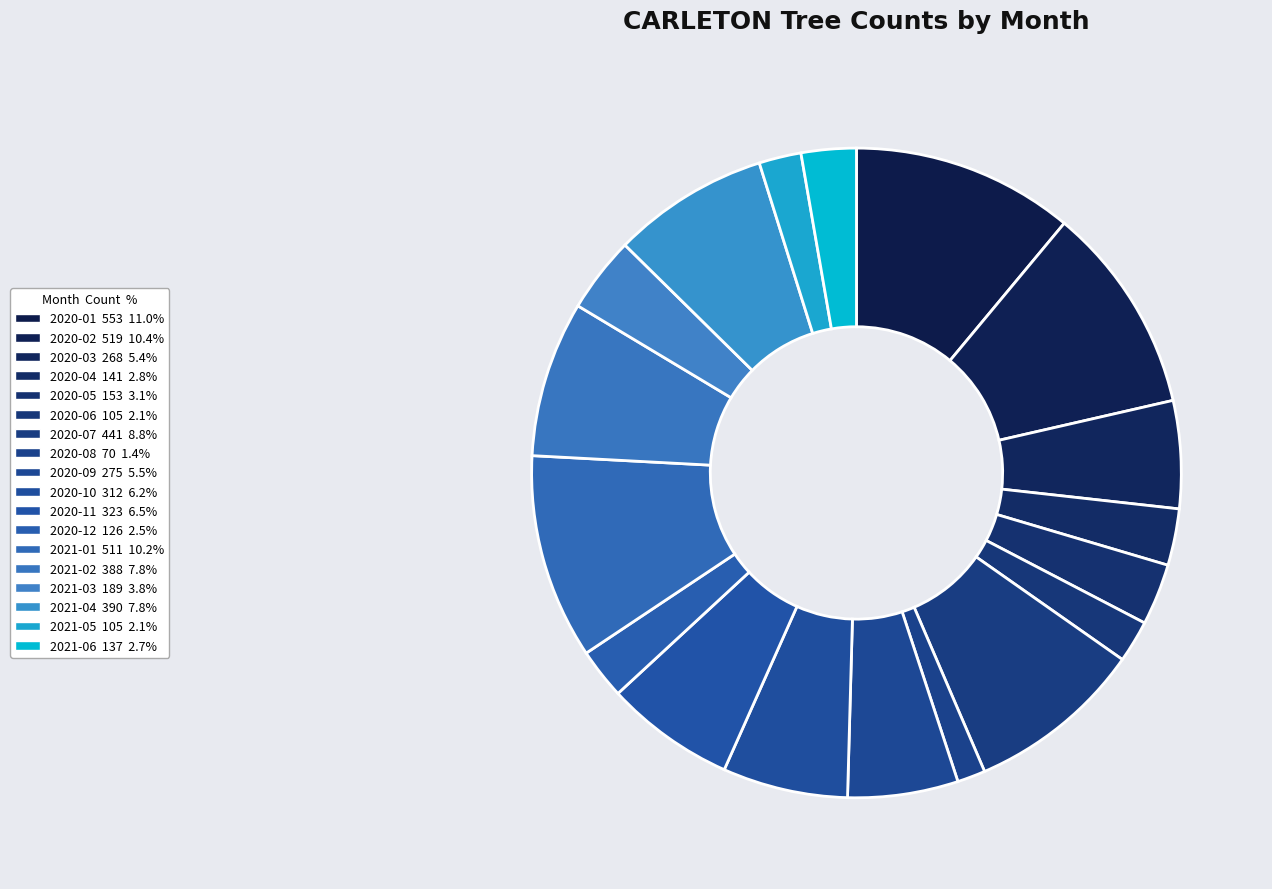

Approximately how many times larger is the value at 2020-07 compared to 2020-09?

1.6